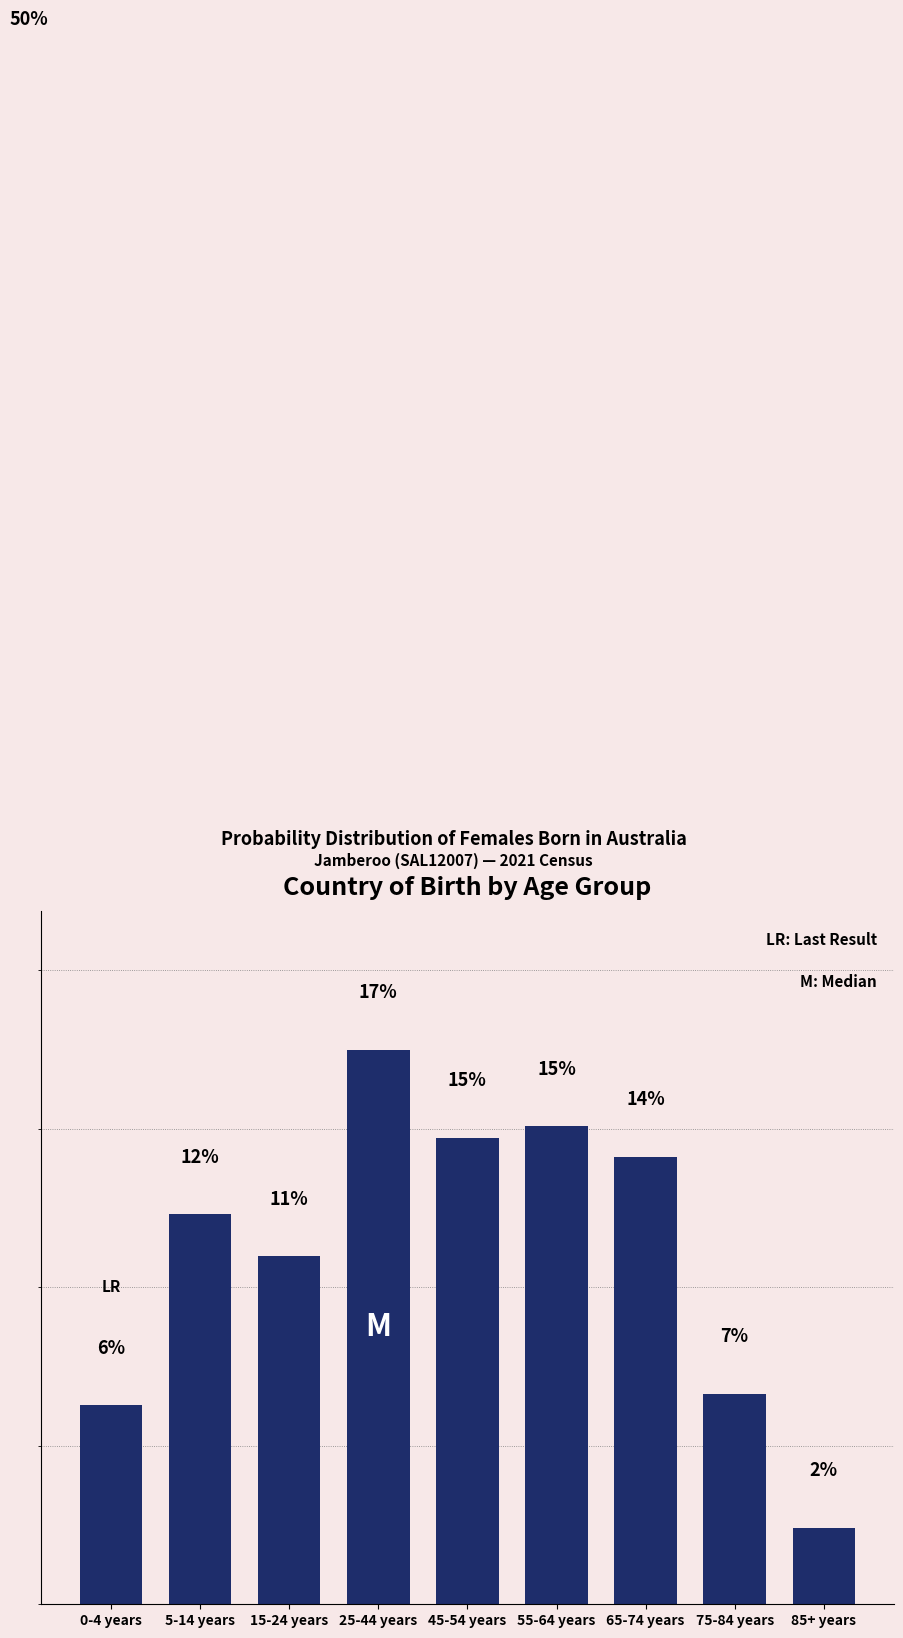

Are the bars horizontal?

No